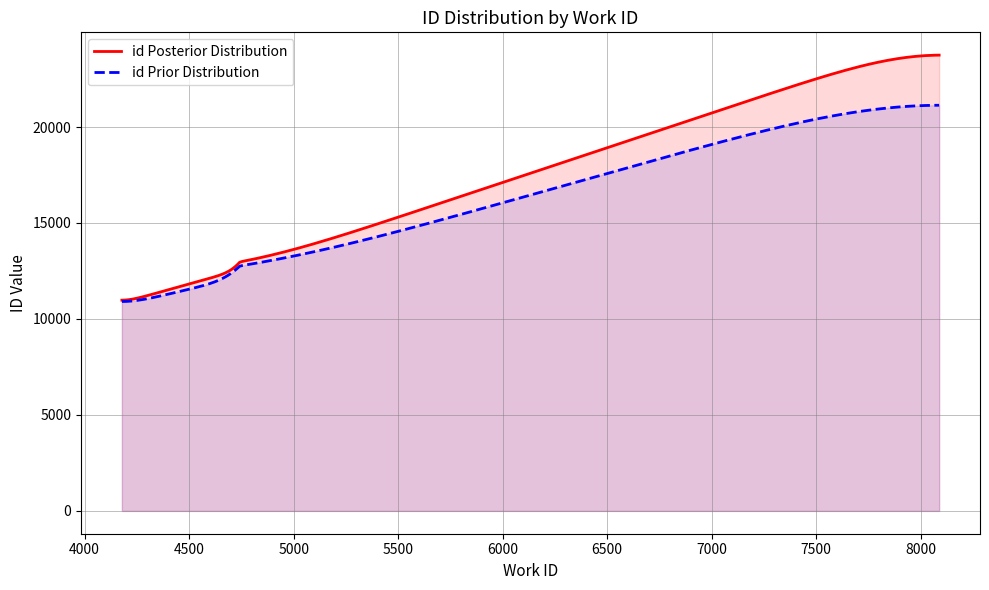

Which has a higher value, 4743 or 4178?

4743